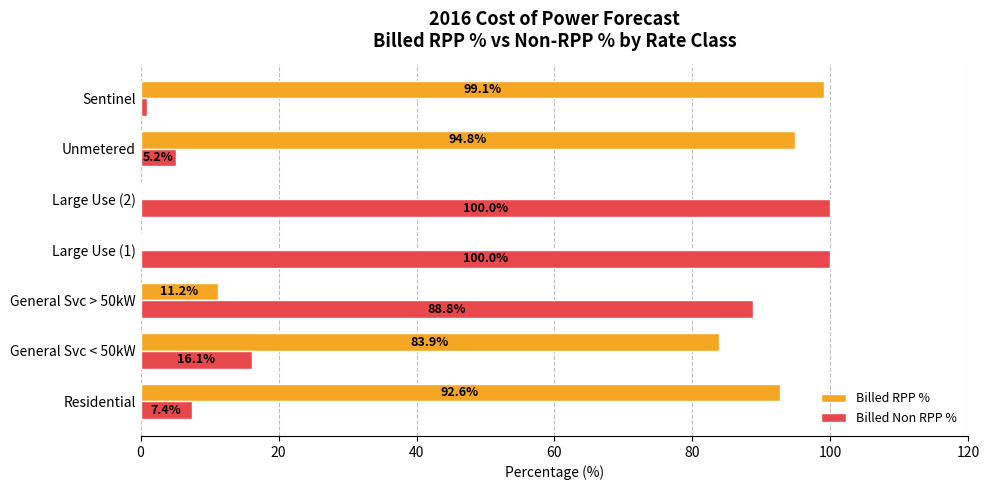

The Billed Non RPP % series shows 7.4 at Residential. True or false?

True